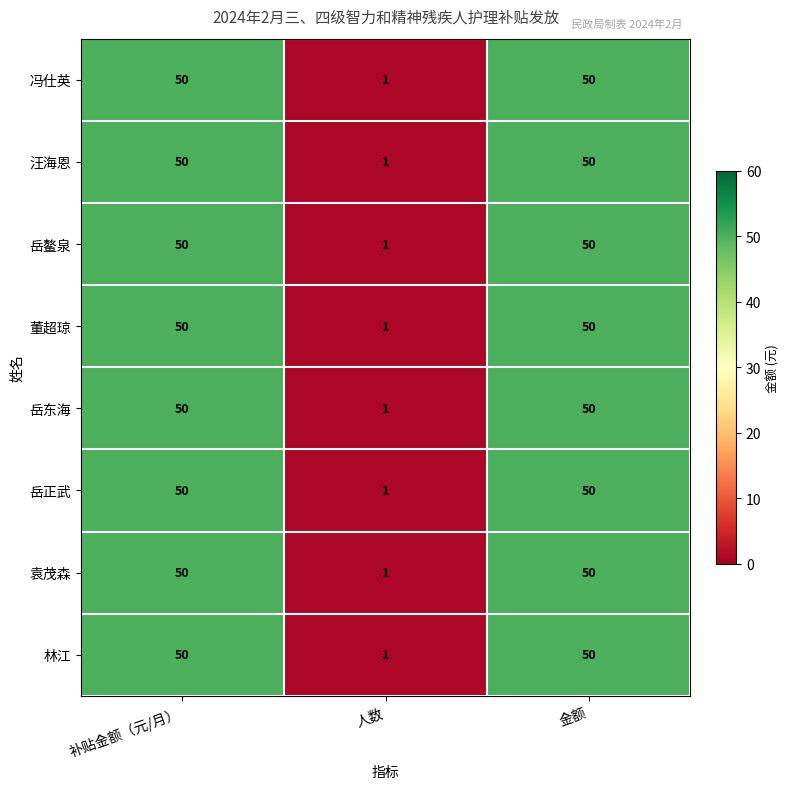

Which category has the lowest value across all series?

人数